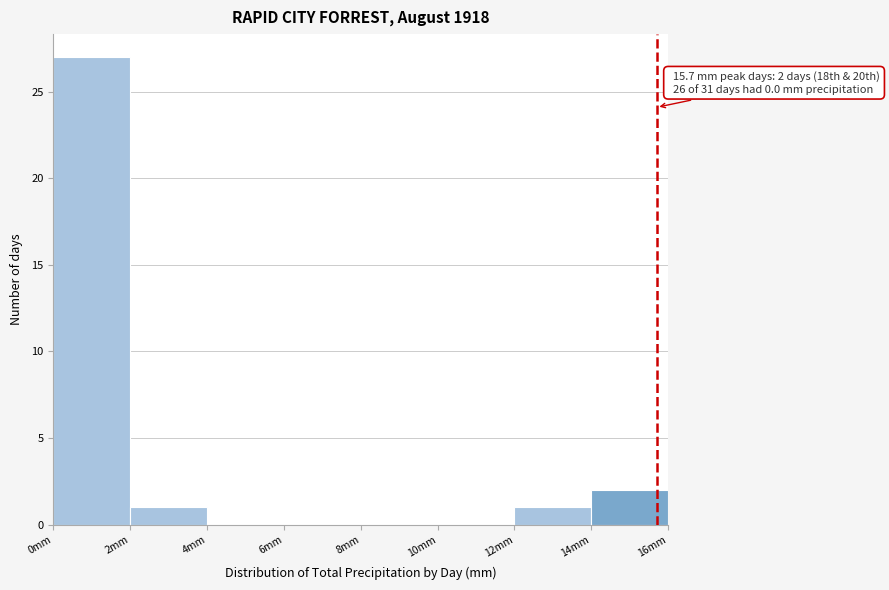

Which range on the x-axis has the tallest bar?

0 to 2